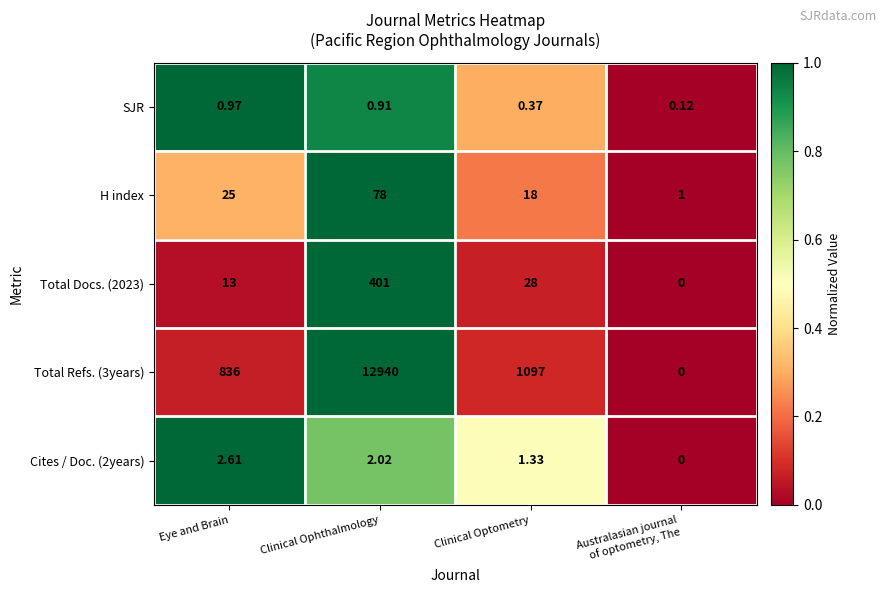

Which category has the highest value in the H index series?

Clinical Ophthalmology